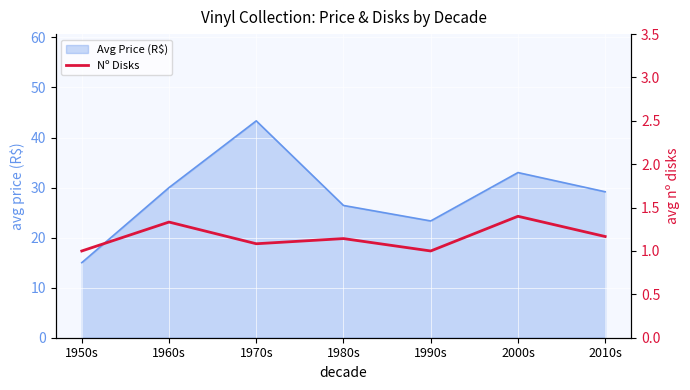

What is the highest value of the Avg Price (R$) series?

43.3